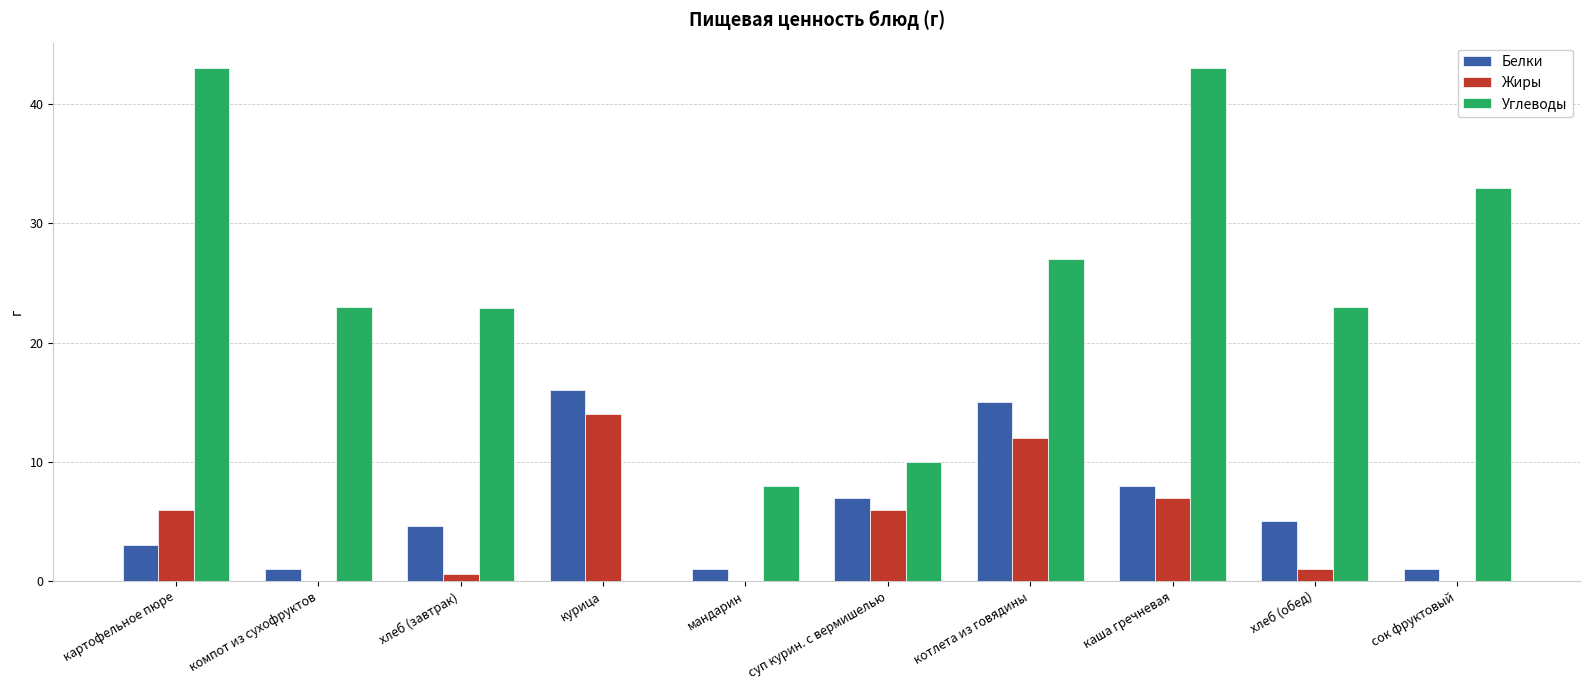

What is the sum of the Белки values at курица and сок фруктовый?

17.0